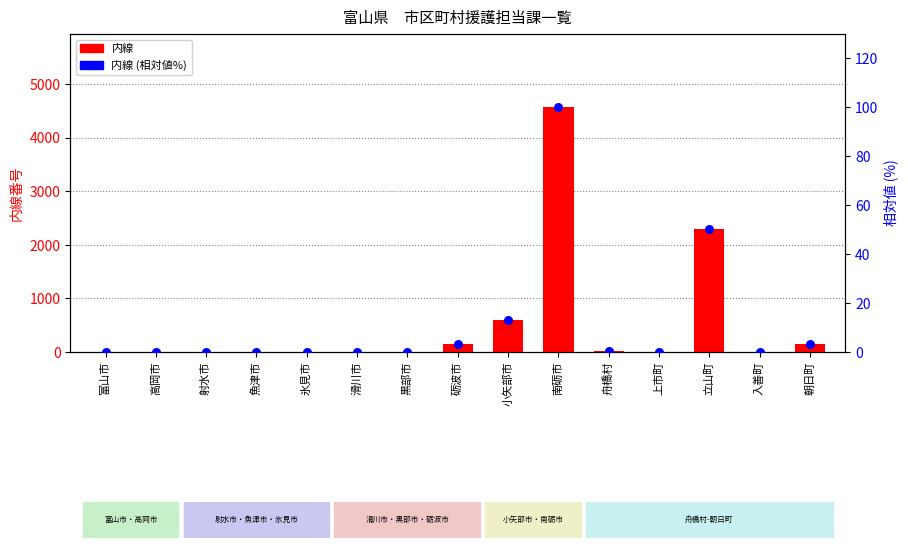

At how many categories does at least one series exceed 3314?

1